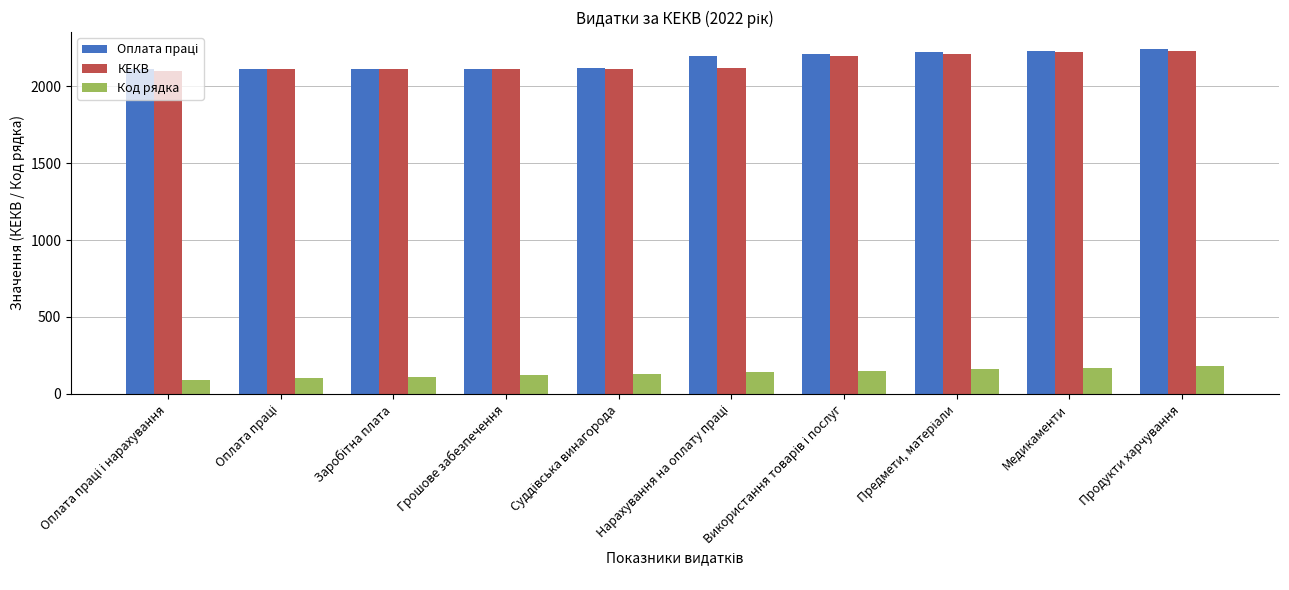

True or false: КЕКВ has a value of 865 at Продукти харчування.

False